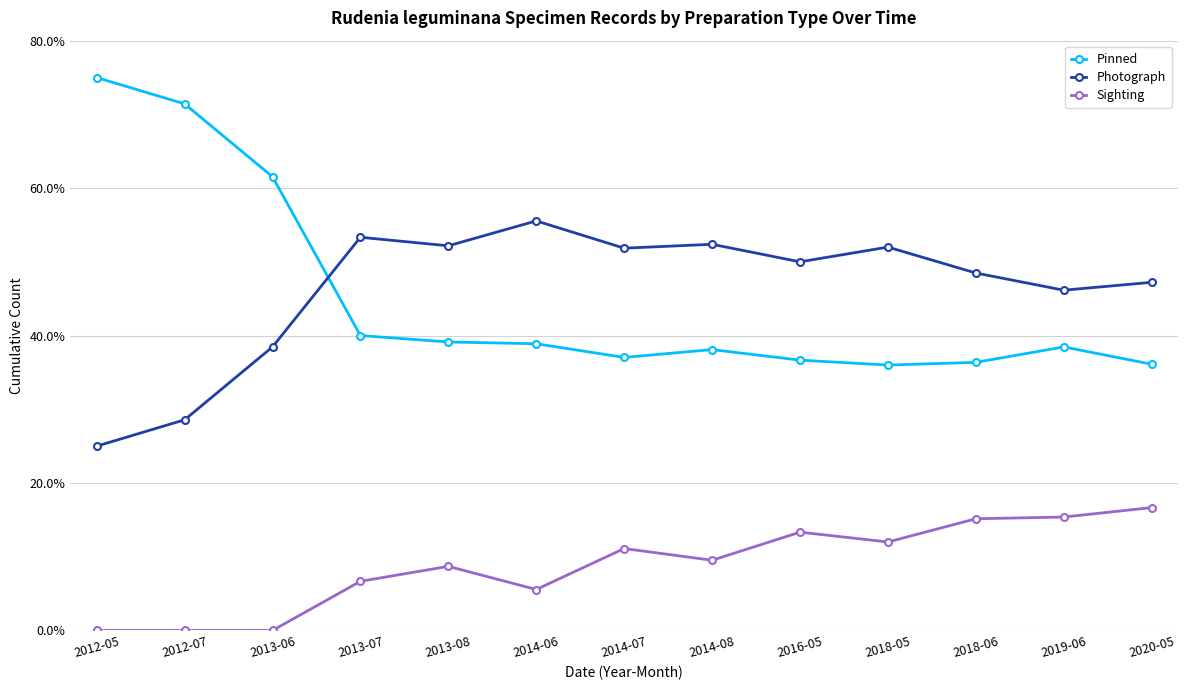

In Photograph, how many points are higher than both neighbors (excluding endpoints)?

4